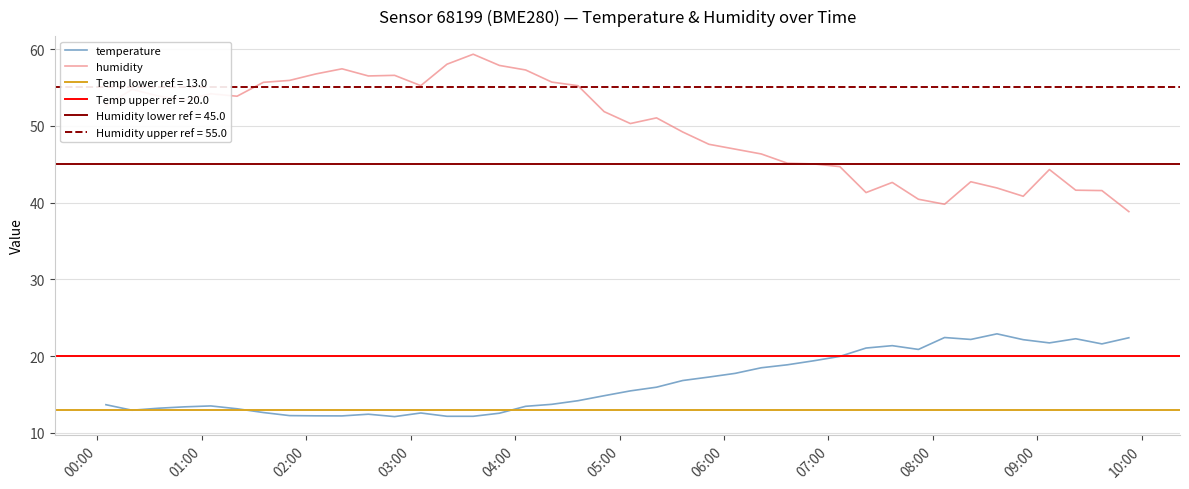

Does the chart display data point markers on the line(s)?

No